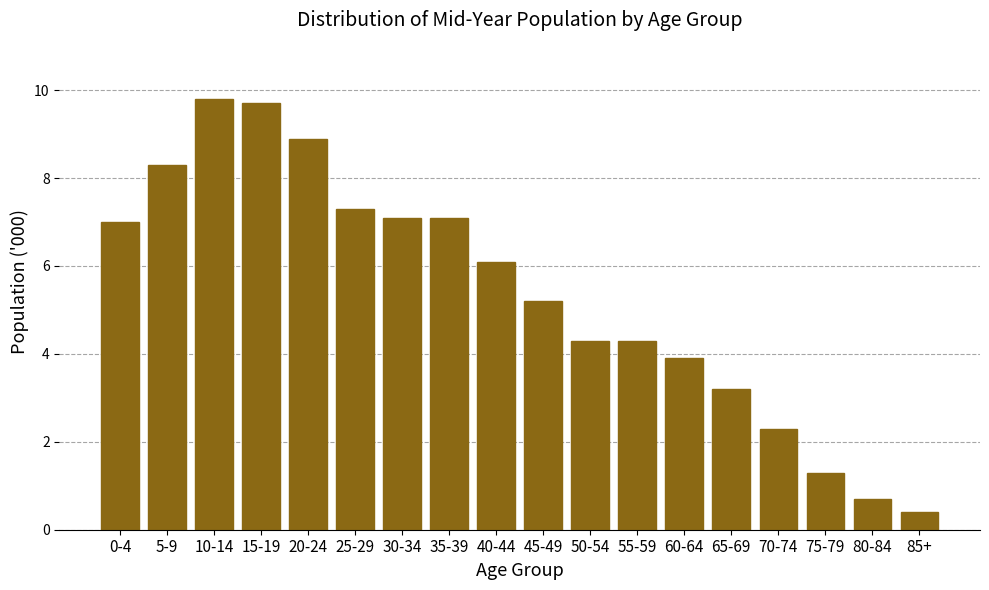

Reading left to right, list all the values displayed in this chart.

7.0	8.3	9.8	9.7	8.9	7.3	7.1	7.1	6.1	5.2	4.3	4.3	3.9	3.2	2.3	1.3	0.7	0.4